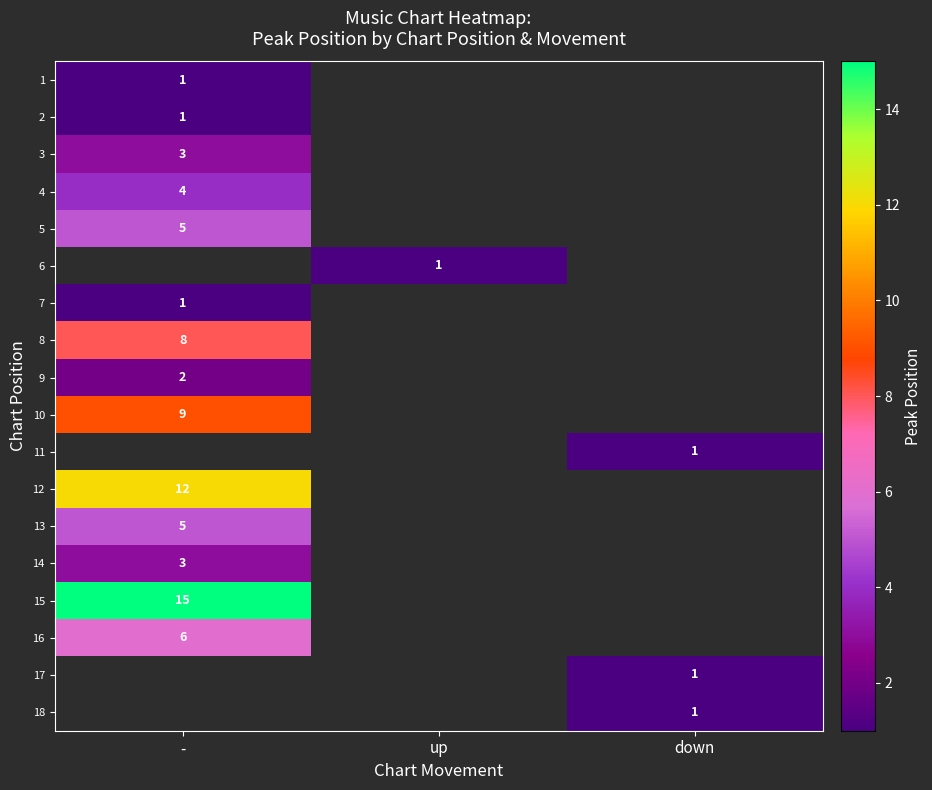

Is it true that 18 equals 1 at down?

True